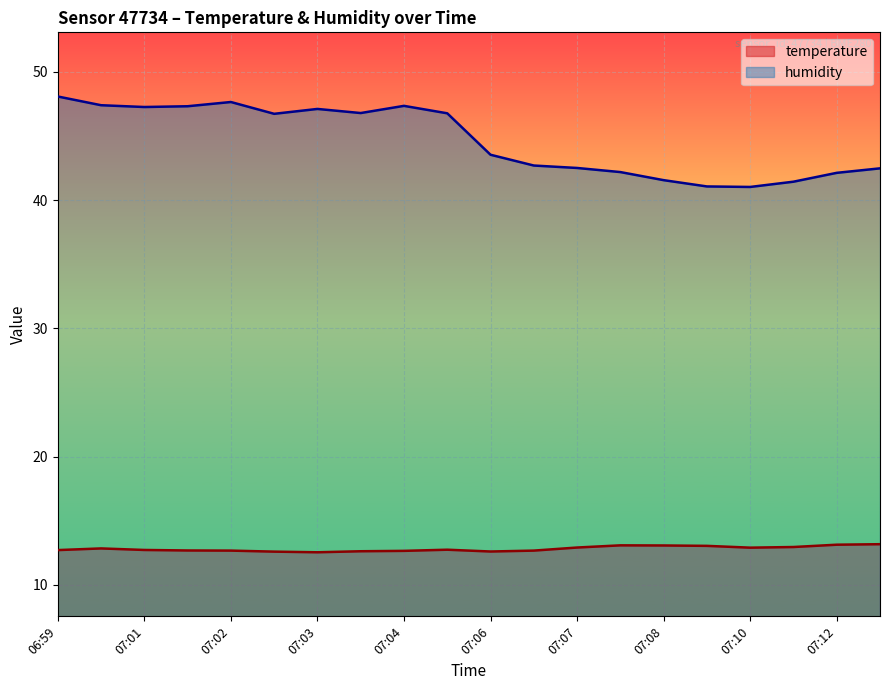

What is the label of the 12th point from the right?

07:04